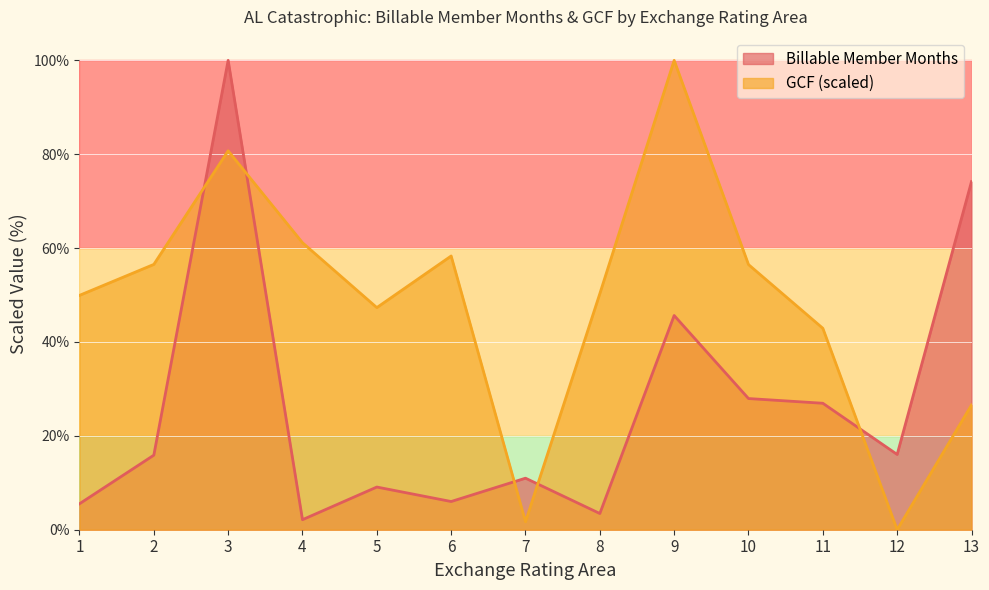

Where is the first local minimum for Billable Member Months?

4